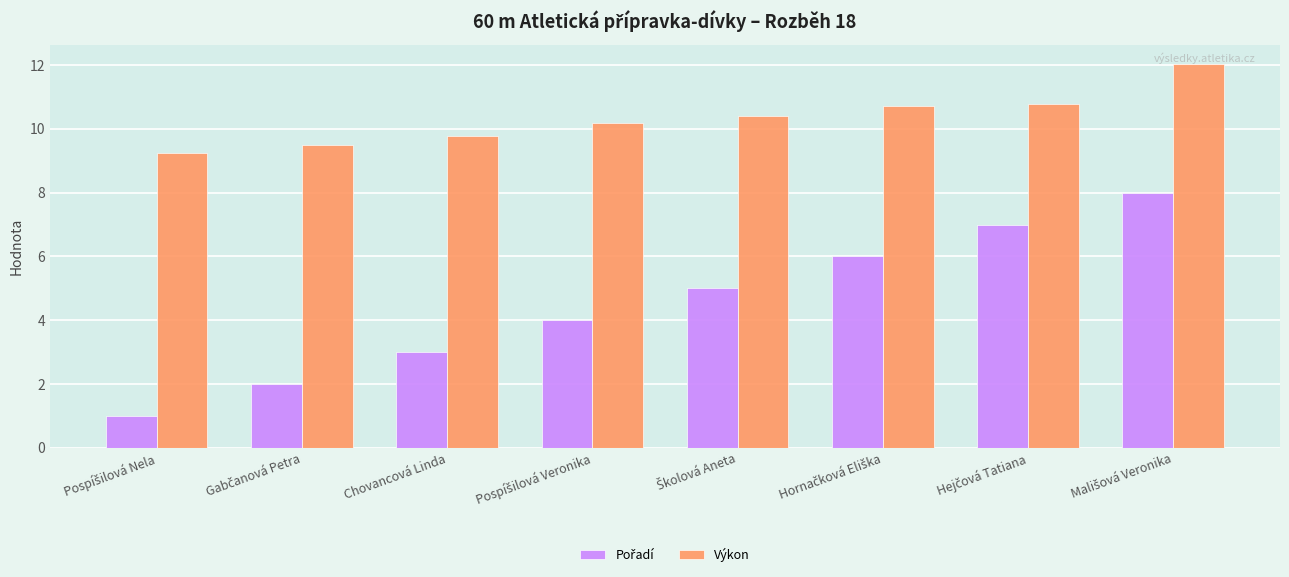

What is the difference between the maximum and minimum values in the Výkon series?

2.8